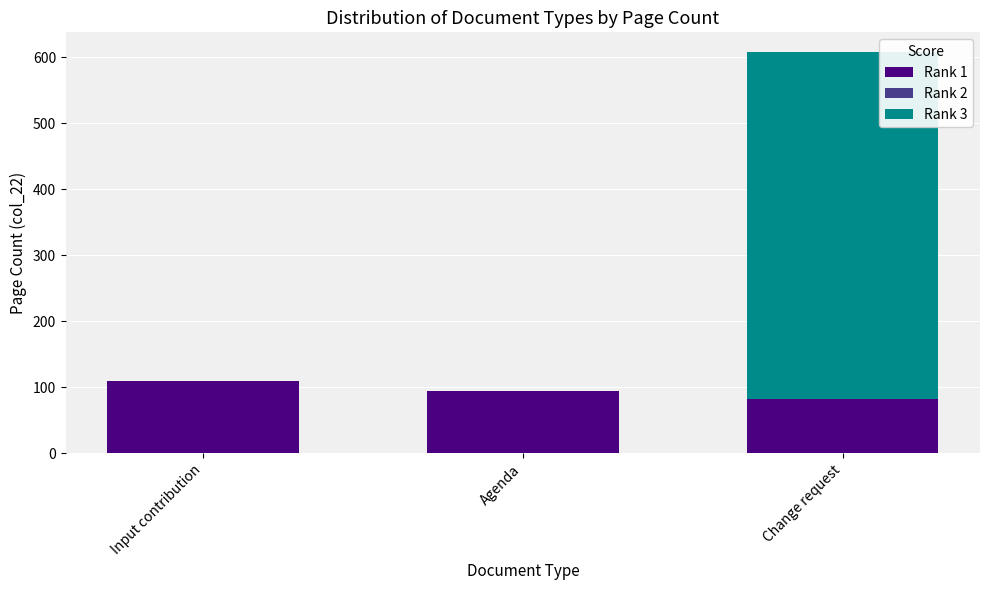

The value of Rank 1 at Change request is 83. True or false?

True